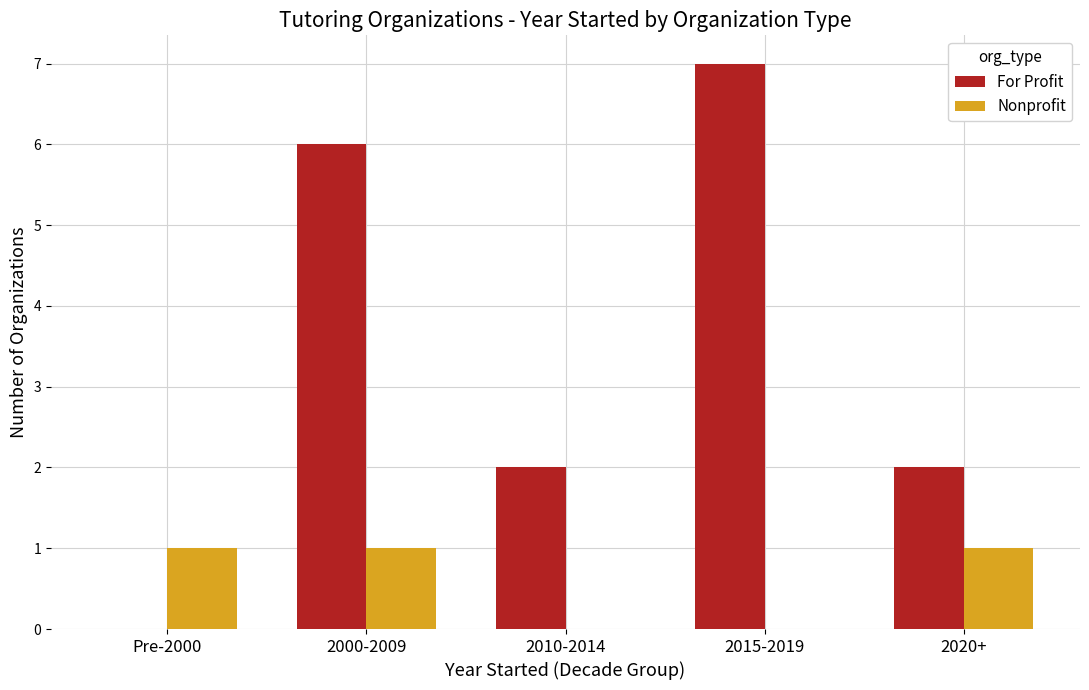

At which category does the chart reach its peak across all series?

2015-2019